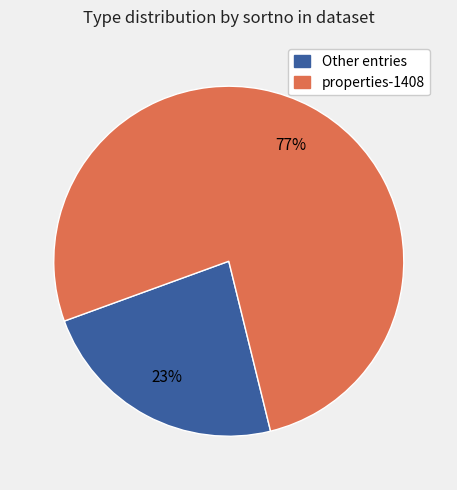

What is the smallest slice in the pie chart?

Other entries